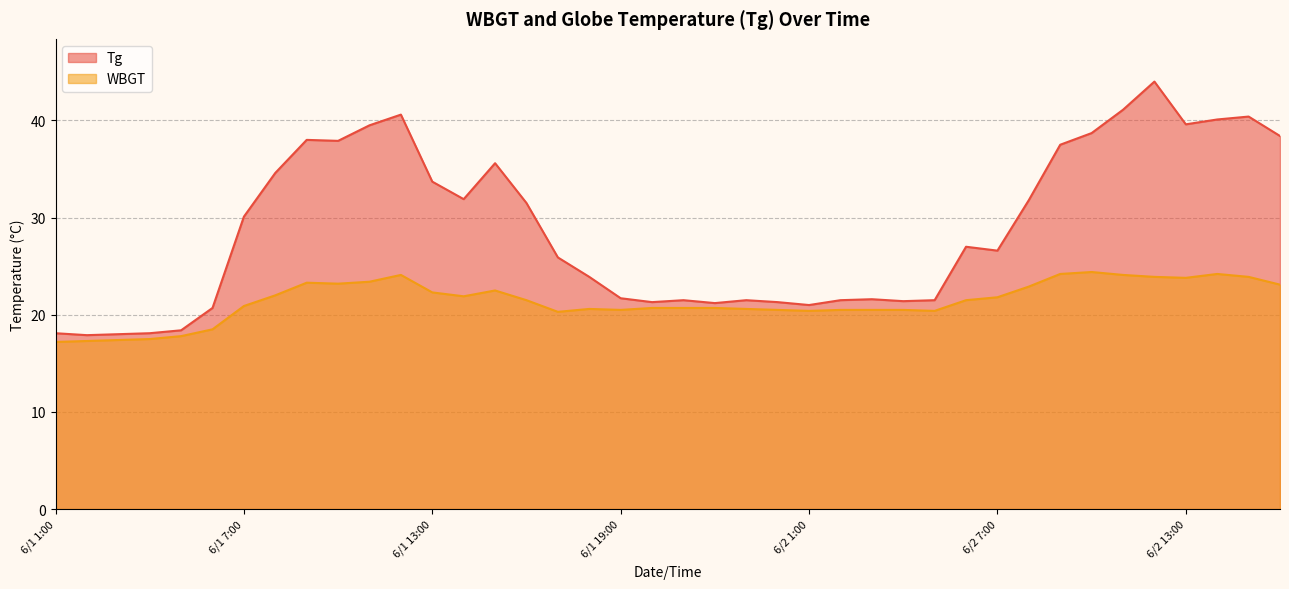

Rank the series by their average value, from highest to lowest.

Tg, WBGT